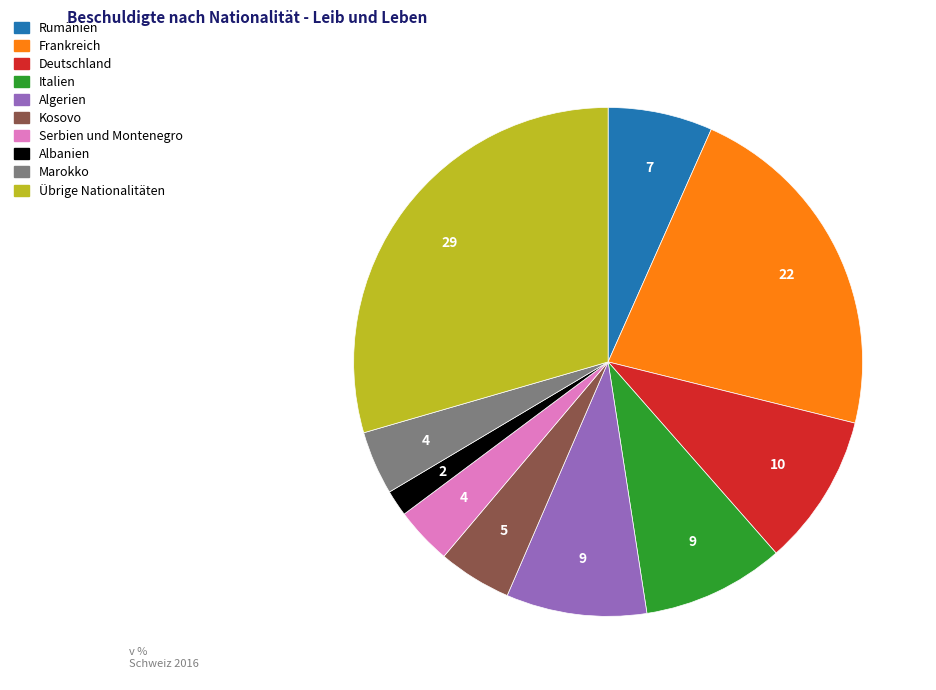

Is the sum of Rumänien and Serbien und Montenegro greater than half?

No